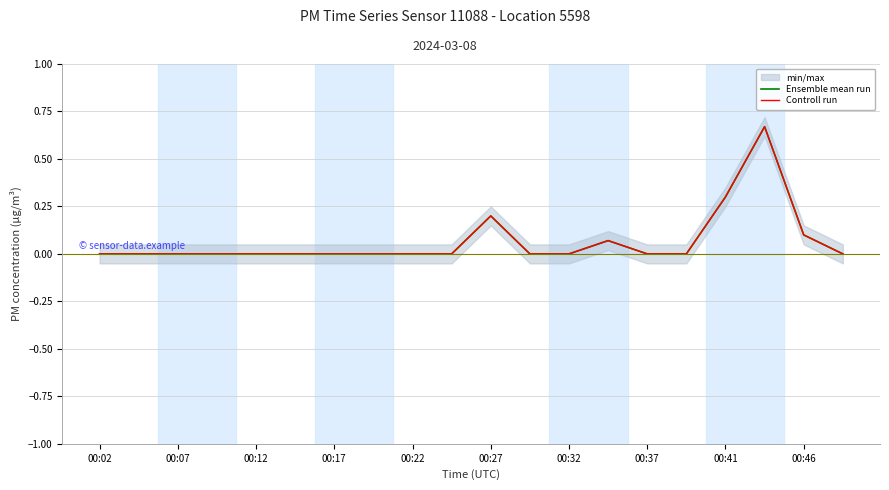

What is the sum of all Controll run values?

1.3